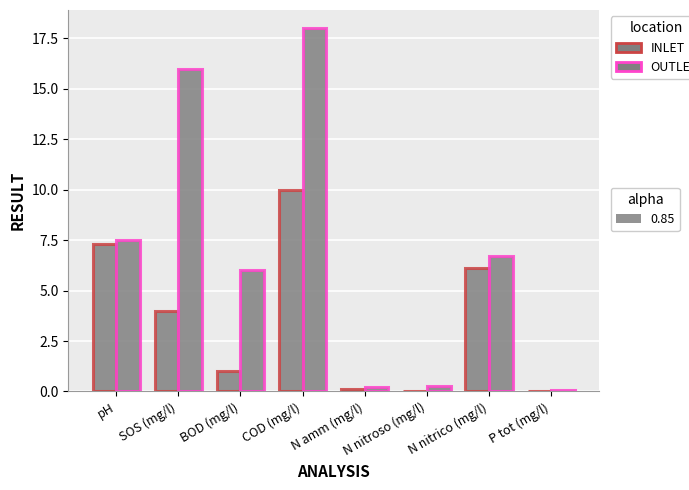

What is the total value across all series at pH?

14.8